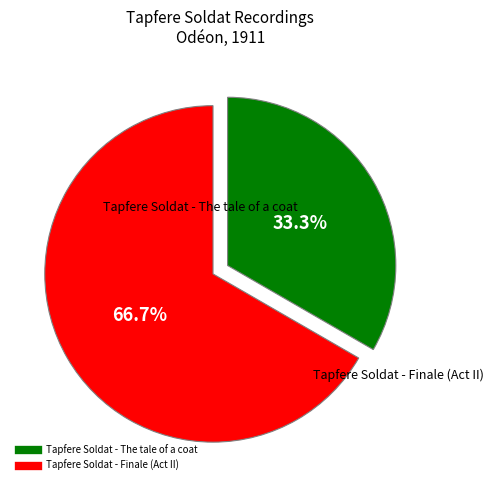

Between Tapfere Soldat - Finale (Act II) and Tapfere Soldat - The tale of a coat, which is larger?

Tapfere Soldat - Finale (Act II)